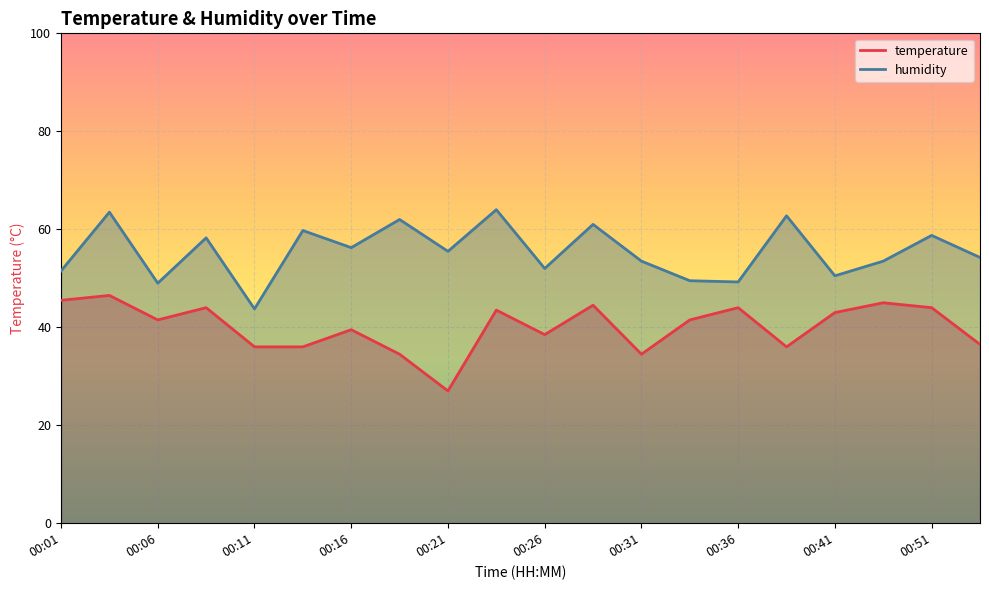

At which label does temperature first exceed 41?

00:01